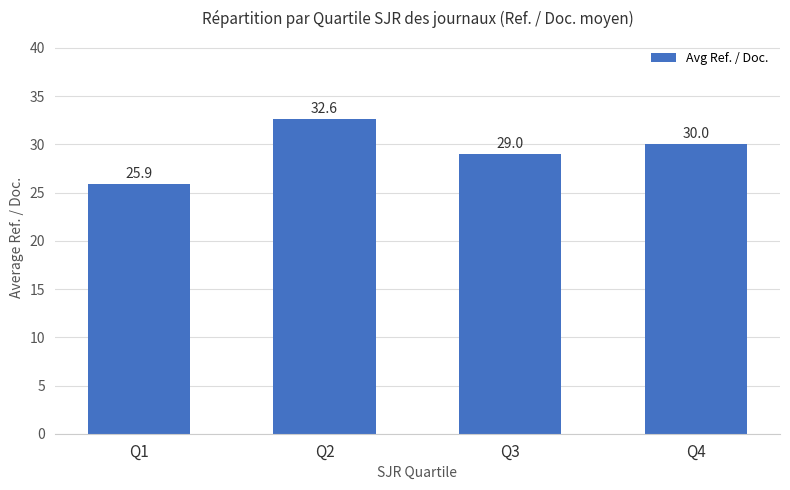

How many bars are there in total?

4